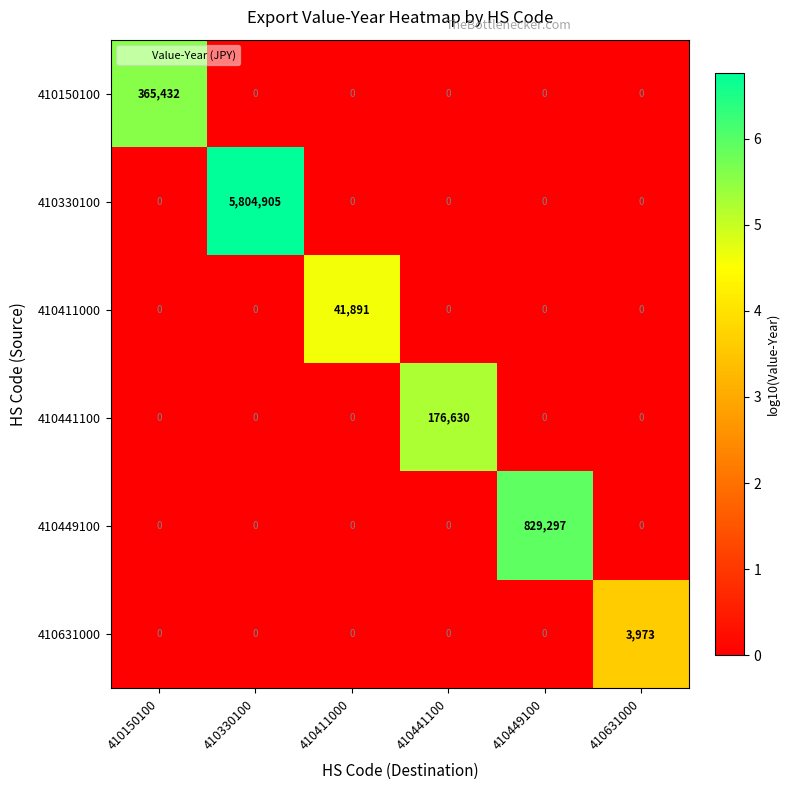

How many values in 410441100 are above zero?

1